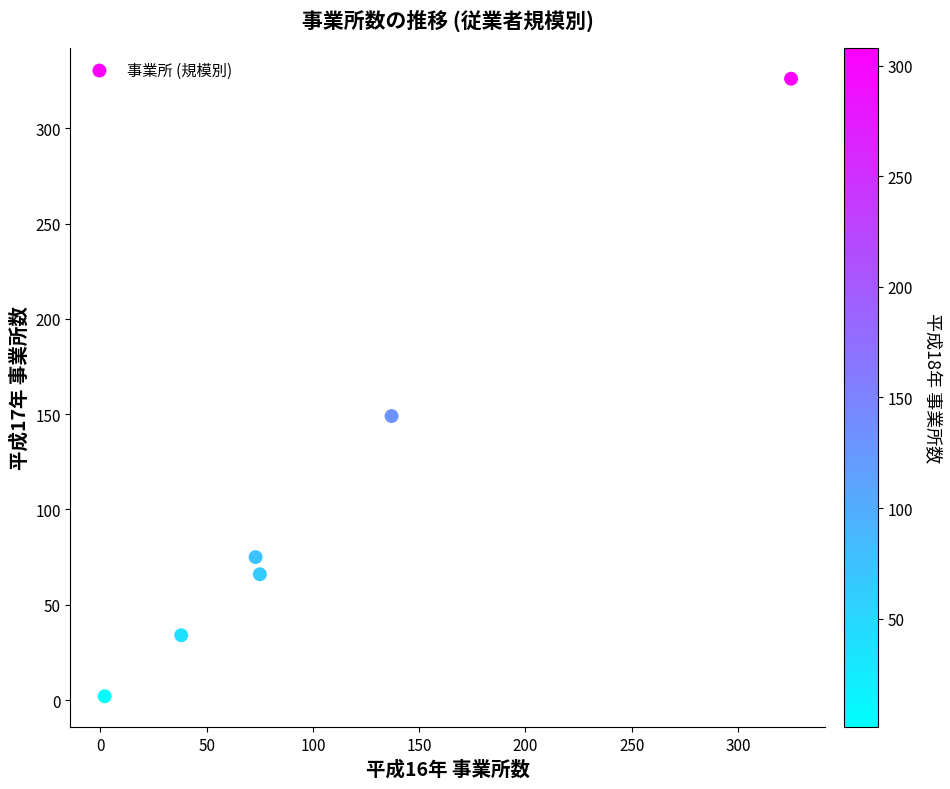

What is the average Y value?

109